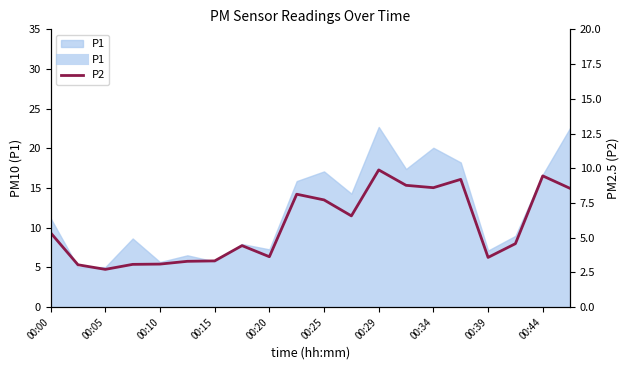

The P1 series shows 1.4 at 00:15. True or false?

False